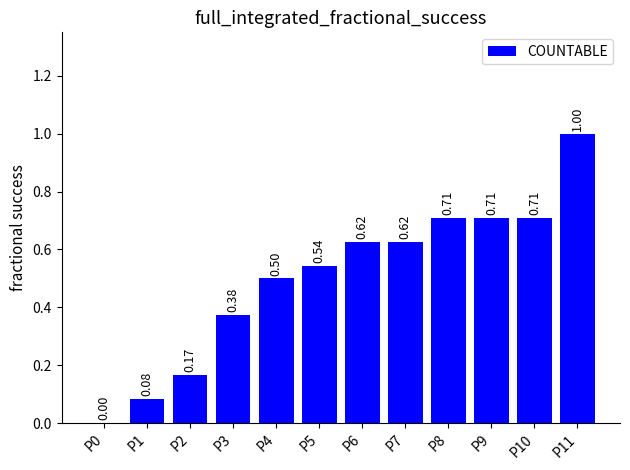

What is the sum of the values at P3 and P8?

1.1